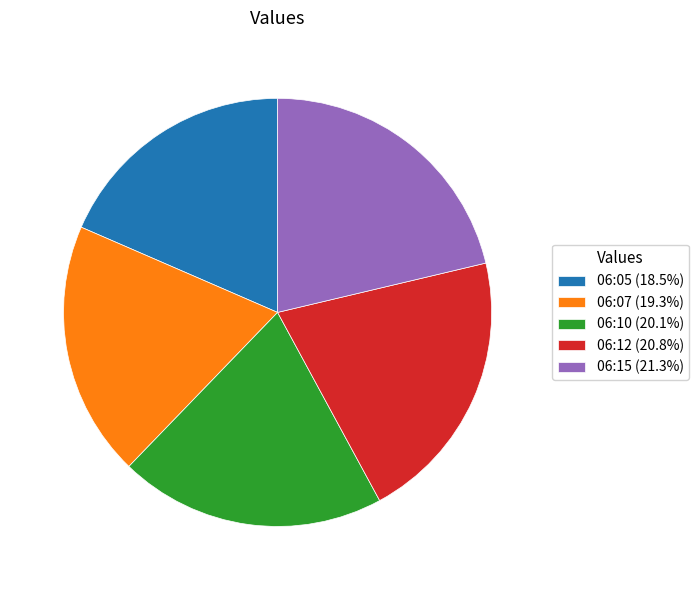

Combined, do 06:07 (19.3%) and 06:10 (20.1%) account for over 50%?

No